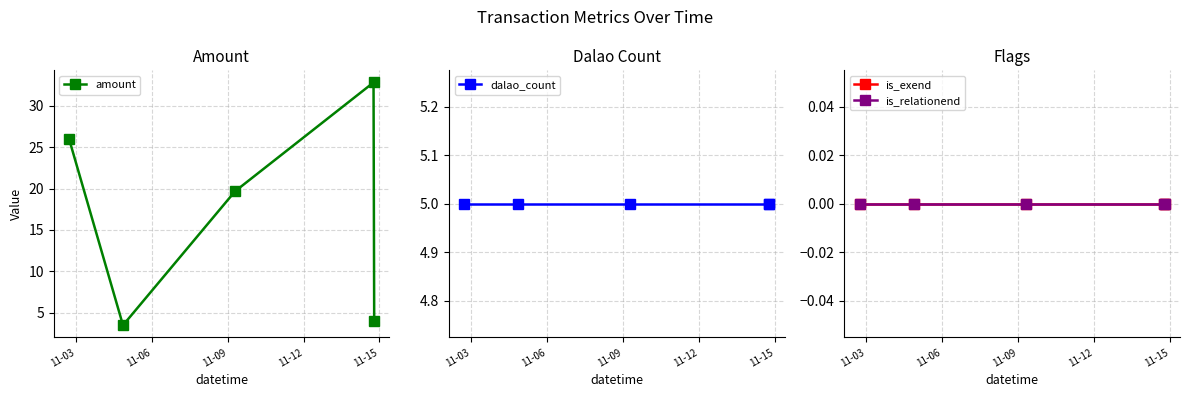

What is the value of the amount point at the 3rd from the left?

19.7